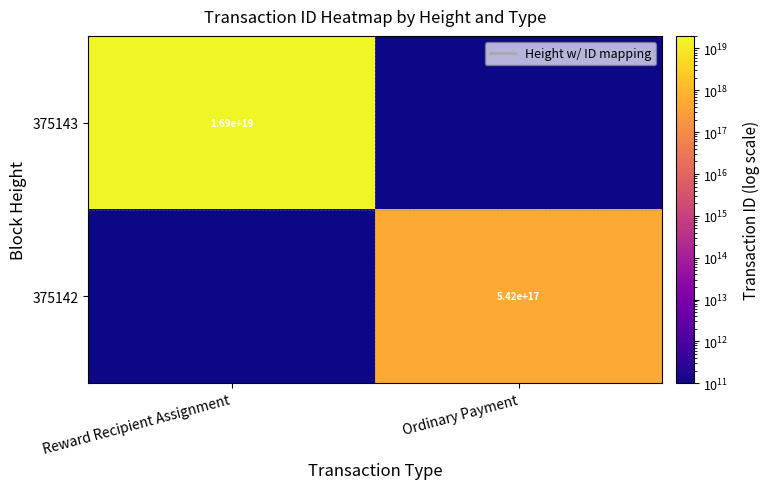

The value of 375142 at Ordinary Payment is 137915991196100368. True or false?

False